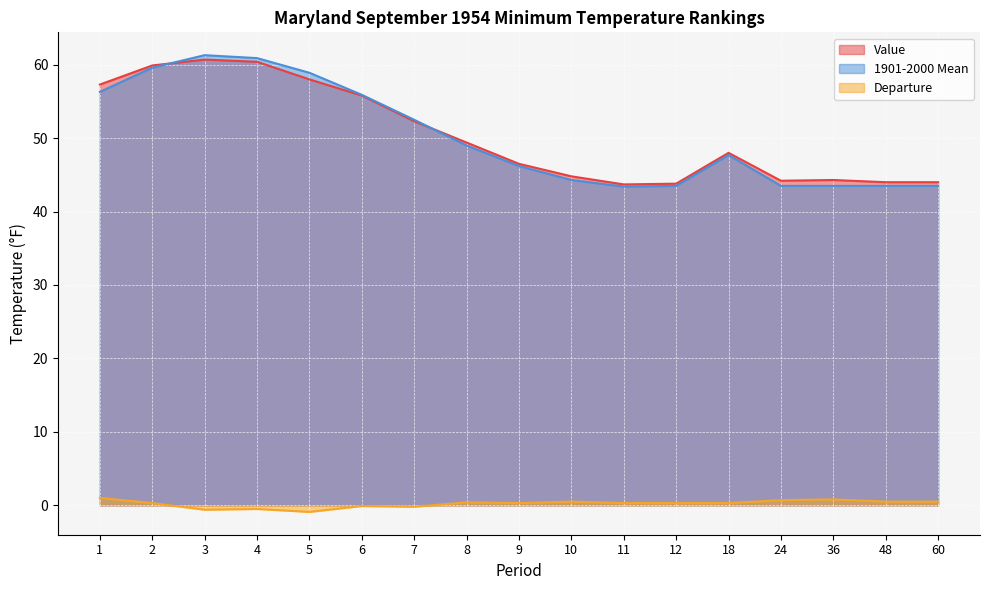

What is the value of the Value point at the 14th from the left?

44.2